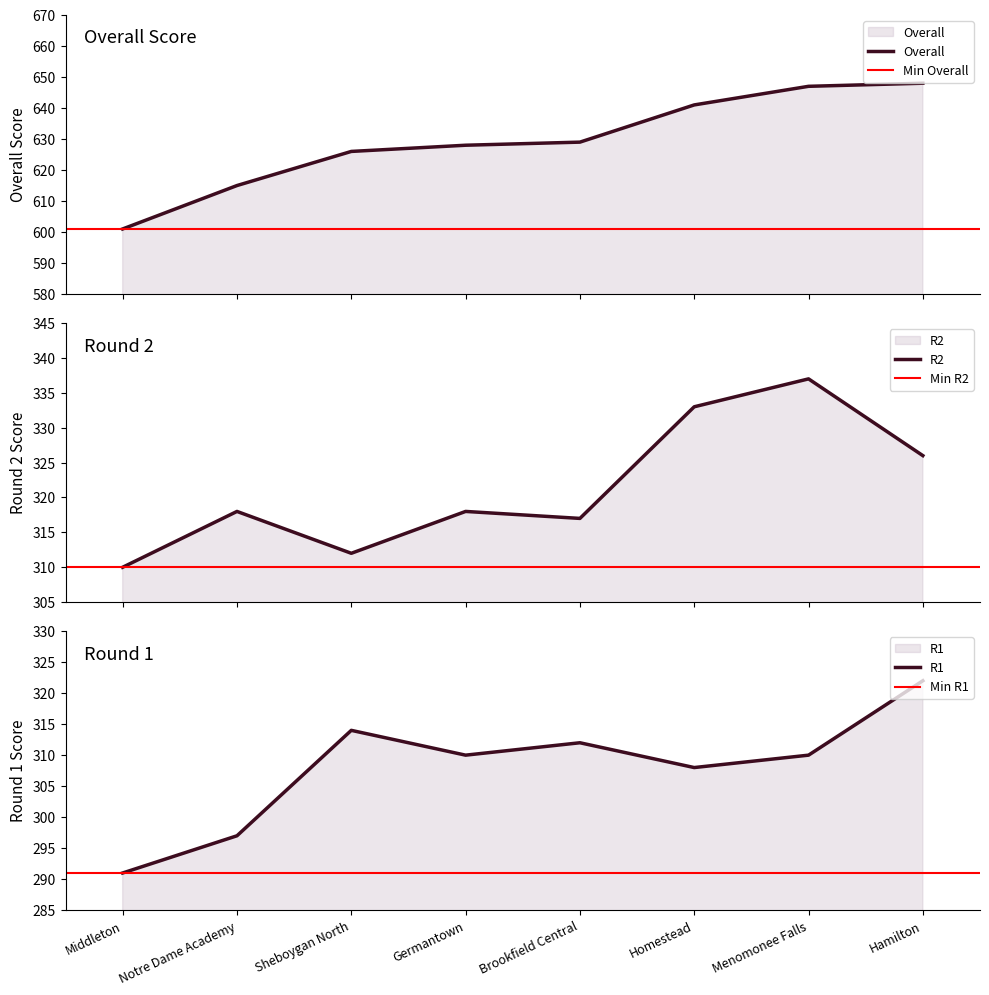

What are all the series names shown in the legend?

R1, R2, Overall